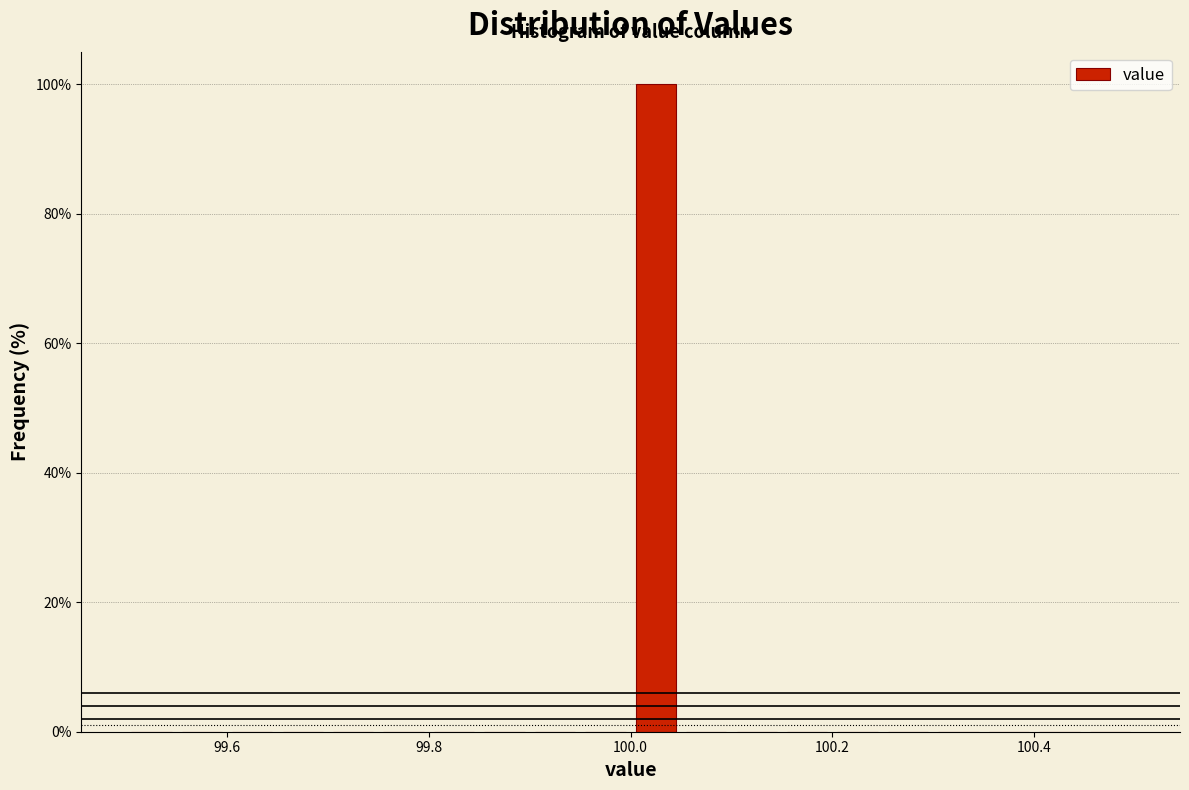

Around what value on the x-axis is the tallest bar? Give the approximate position of its centre, as read against the axis.

100.02